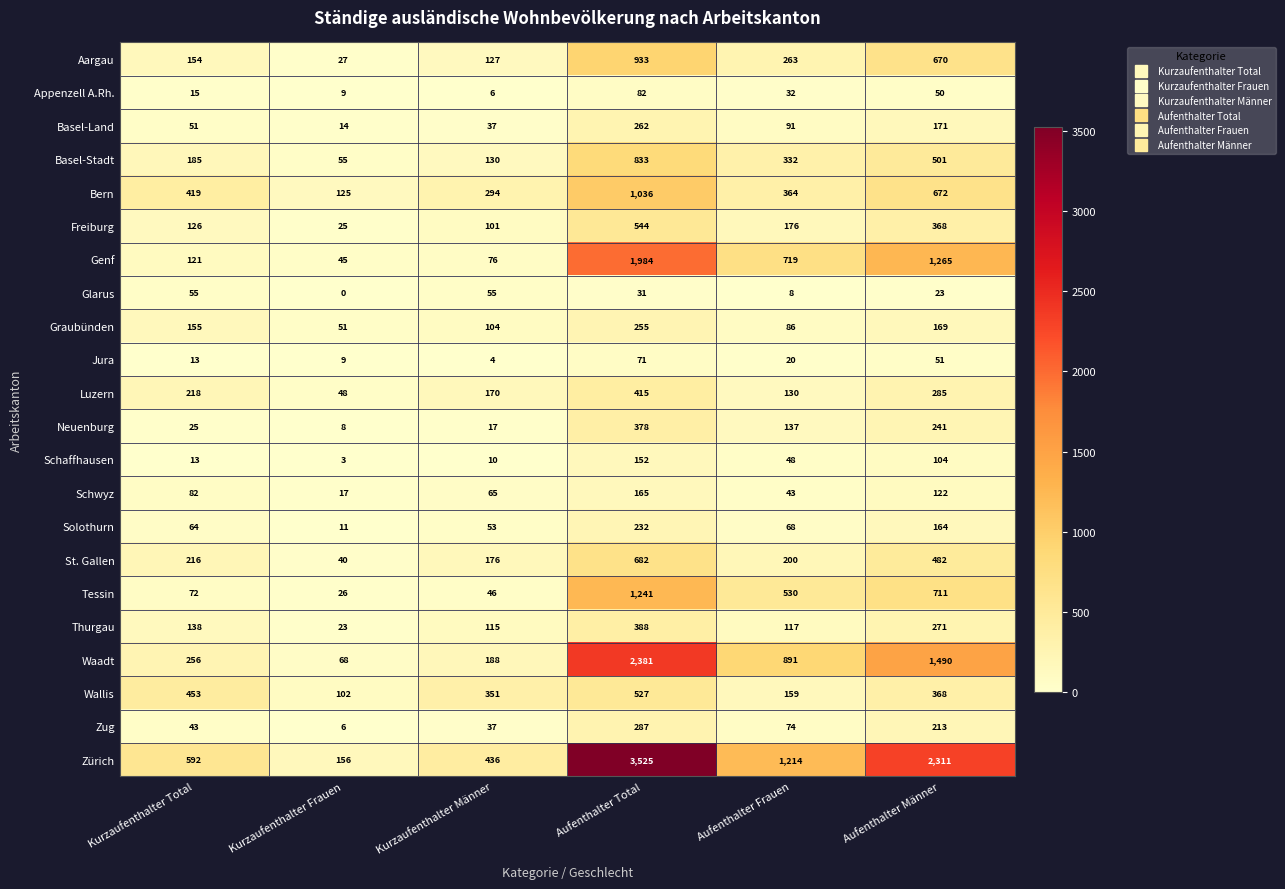

At how many categories does at least one series exceed 146?

6